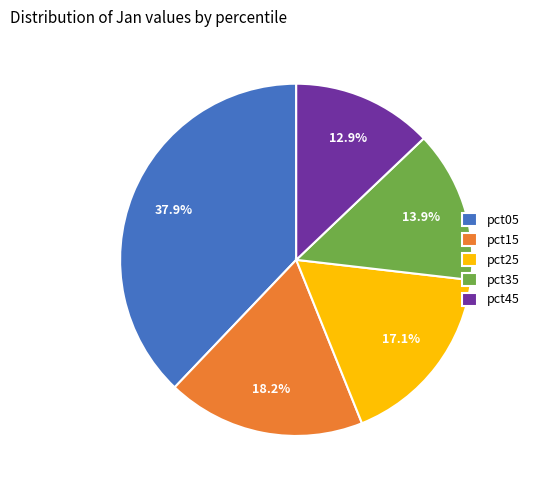

Does pct35 represent more than half of the total?

No